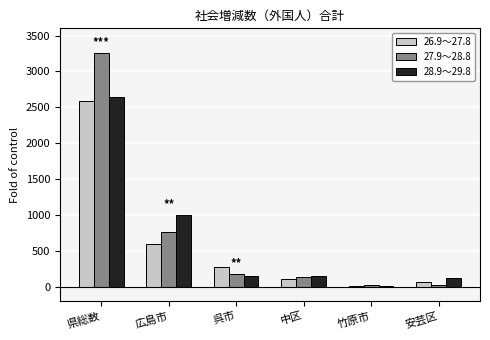

Where is 26.9～27.8 nearest to the value 1301?

広島市